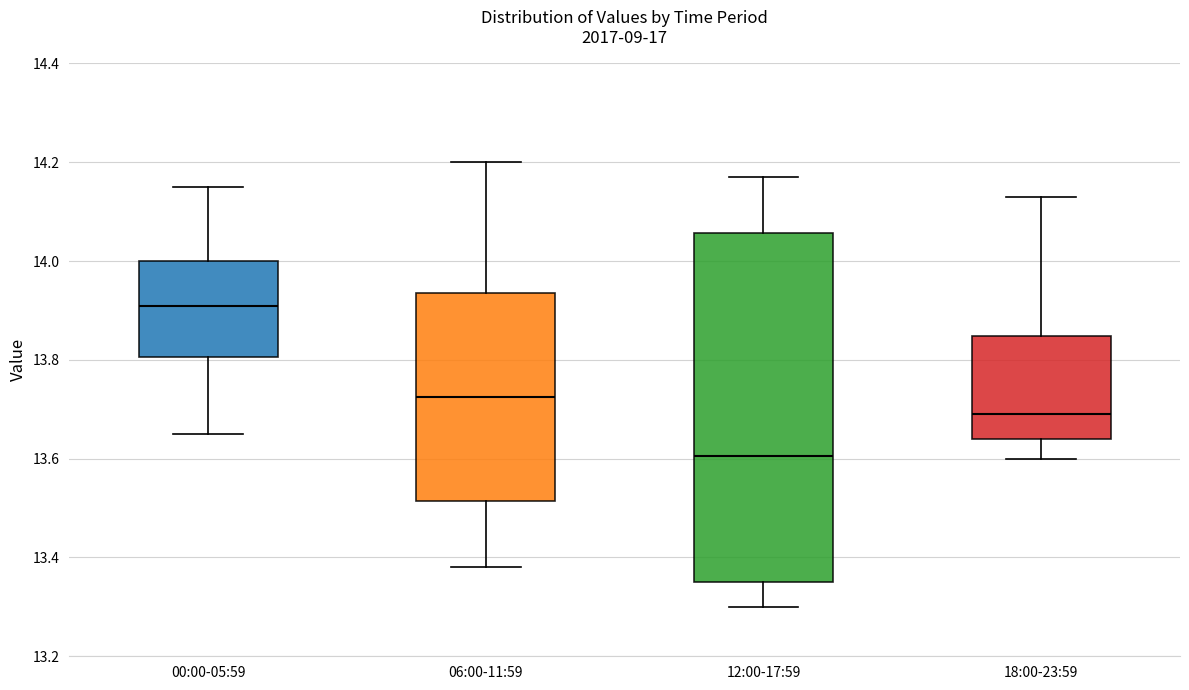

Which box's median line is the highest?

00:00-05:59